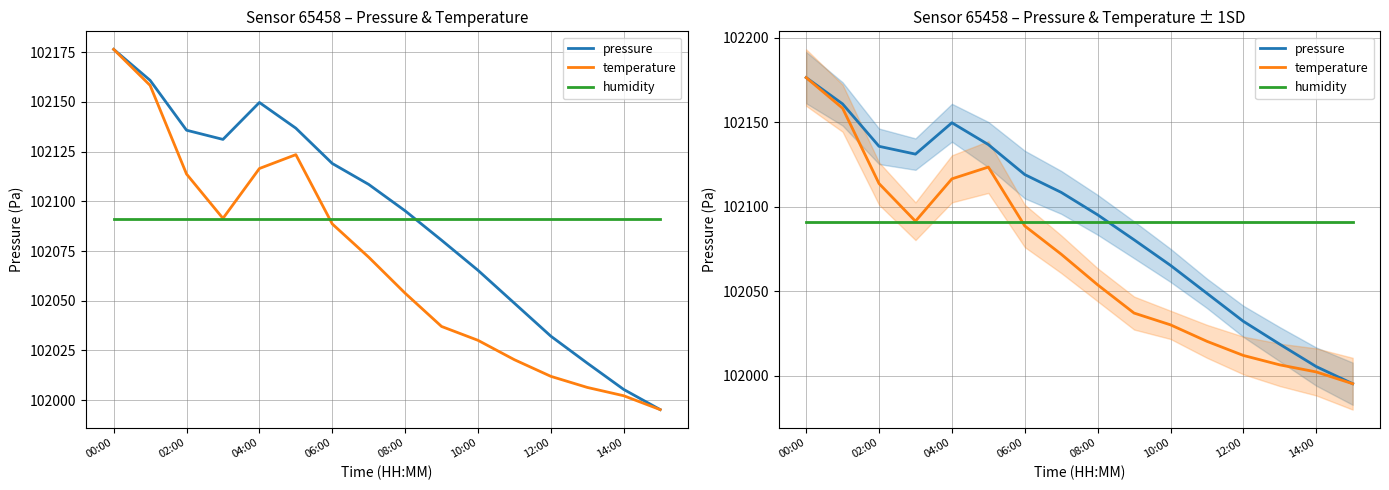

What is the value of the humidity point at the 15th from the left?

102091.2